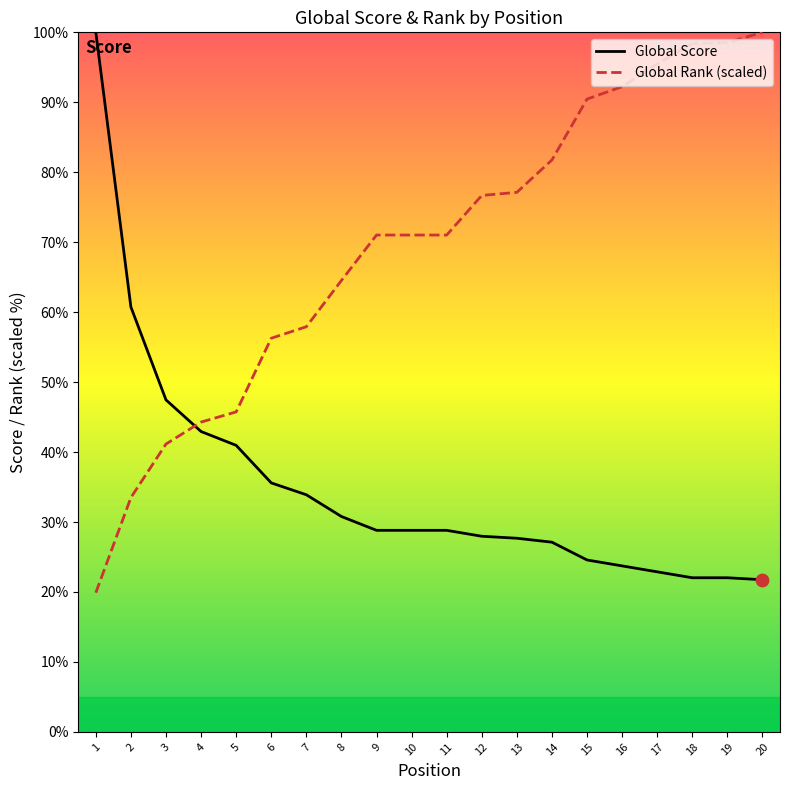

At how many categories does at least one series exceed 42?

20